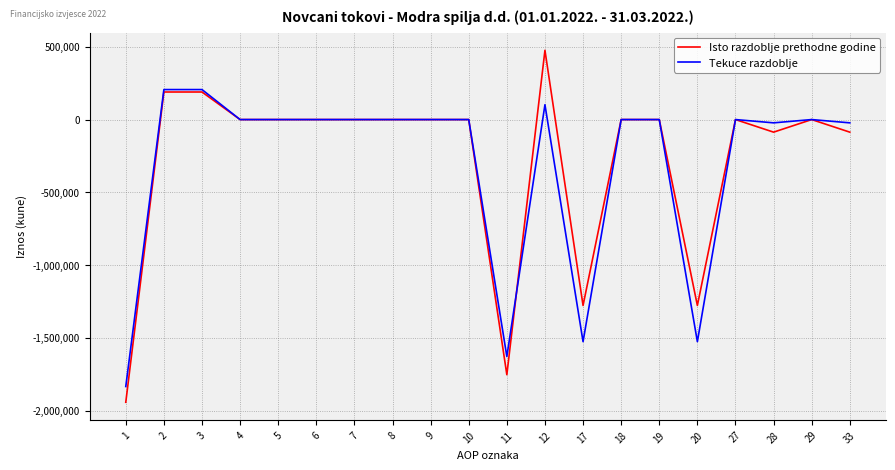

Rank the series by their average value, from highest to lowest.

Isto razdoblje prethodne godine, Tekuce razdoblje